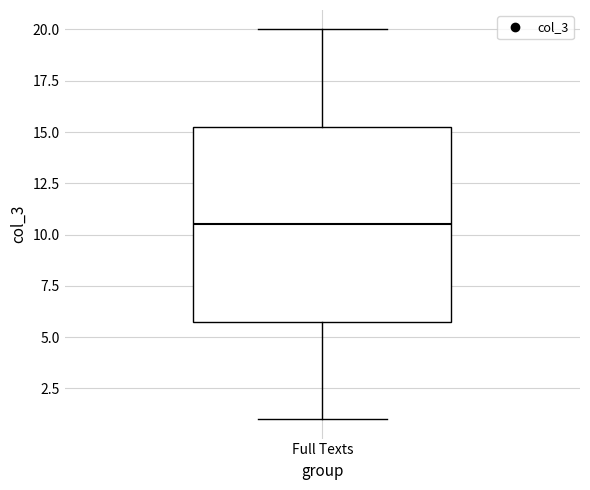

Transcribe this box plot: give where the median line is, the range the box spans, and where the two whiskers end, as read against the y-axis. The values are not printed on the chart, so give them approximately, as read against the axis.

median 10.5, box 6.0 to 15.5, whiskers 1.0 to 20.0